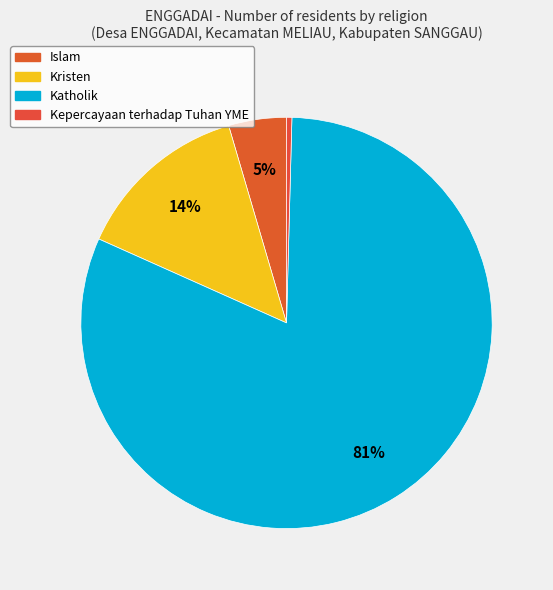

Count the number of slices in the pie.

4